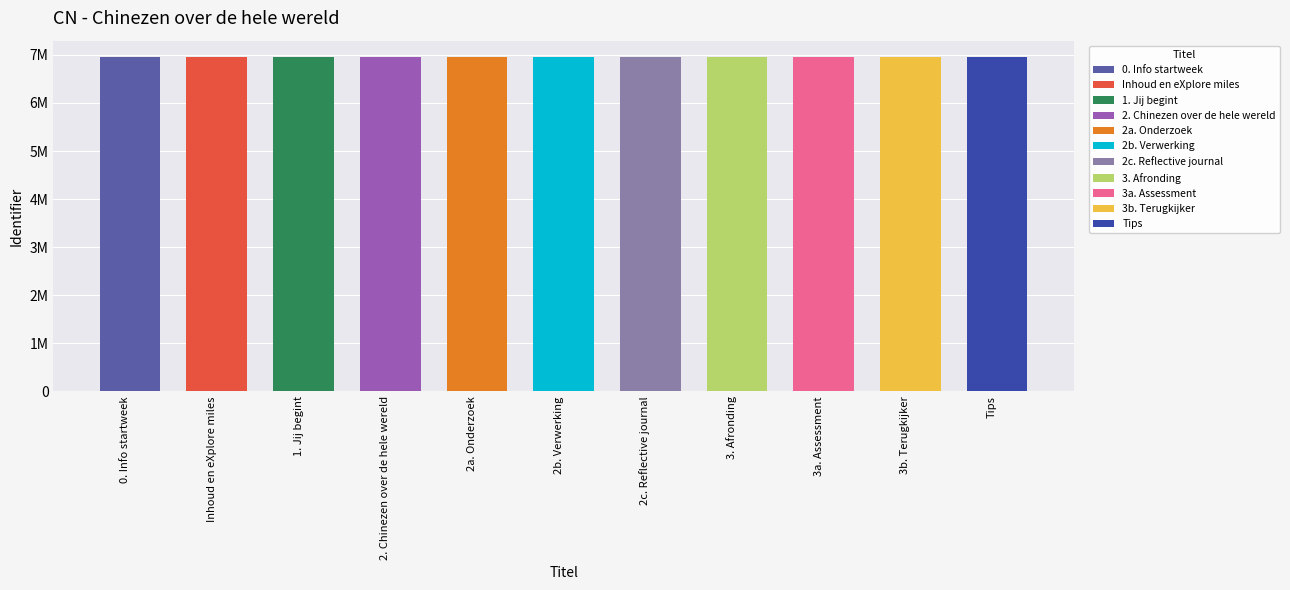

Does the chart contain any negative values?

No